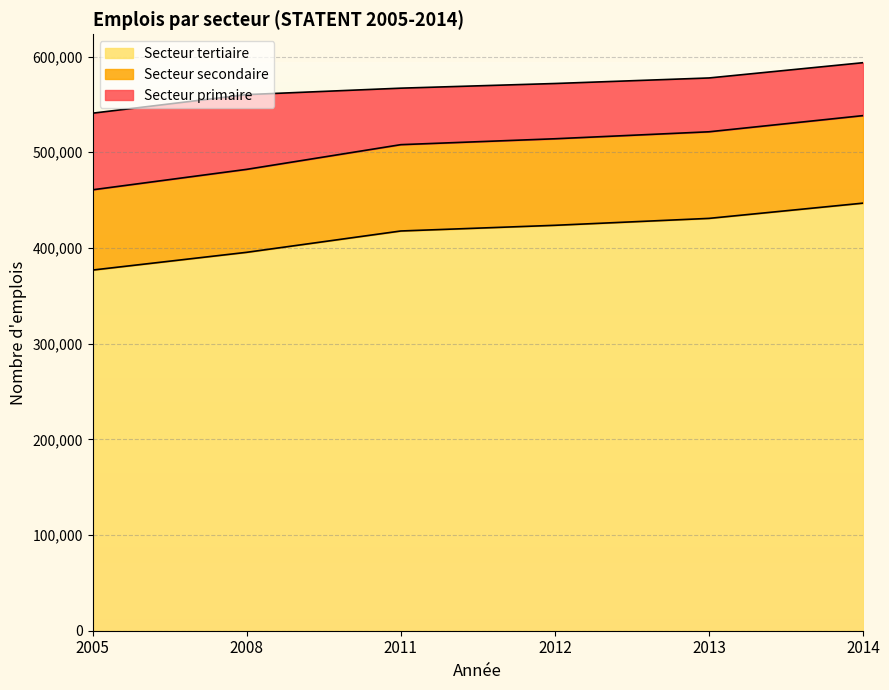

What is the highest value of the Secteur tertiaire series?

446866